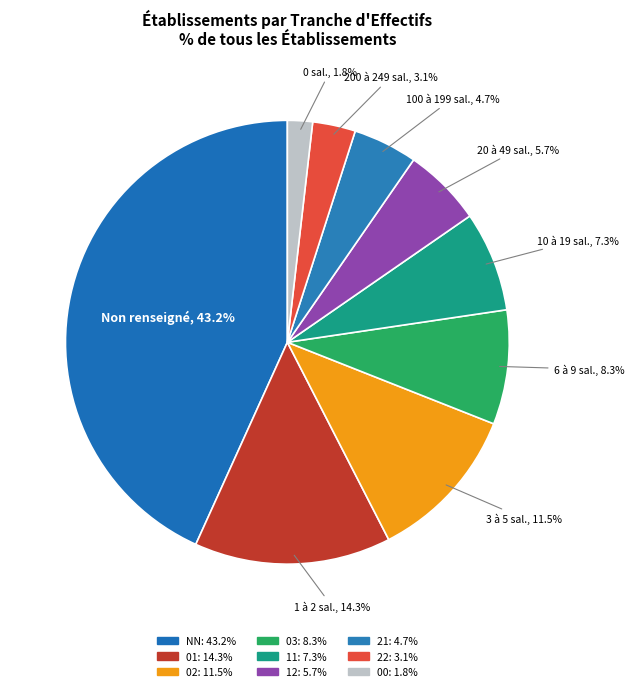

Does 11 account for over 50% of the chart?

No